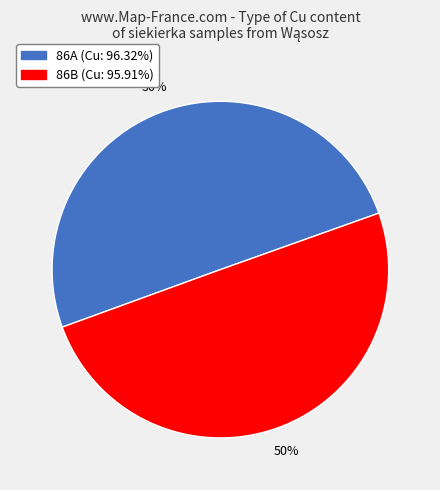

The 86B slice represents 43% of the pie. True or false?

False